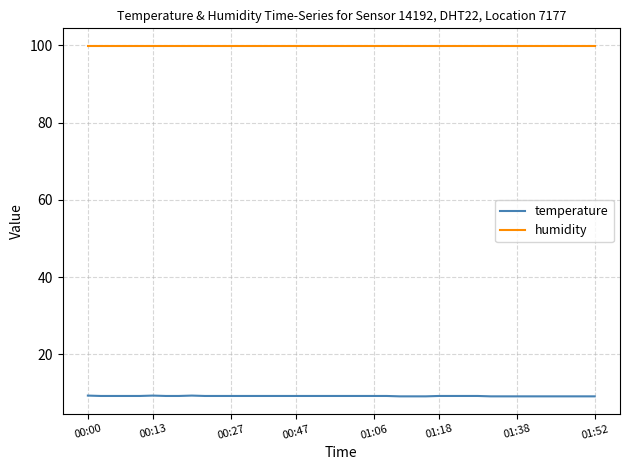

True or false: temperature and humidity intersect in this chart.

False